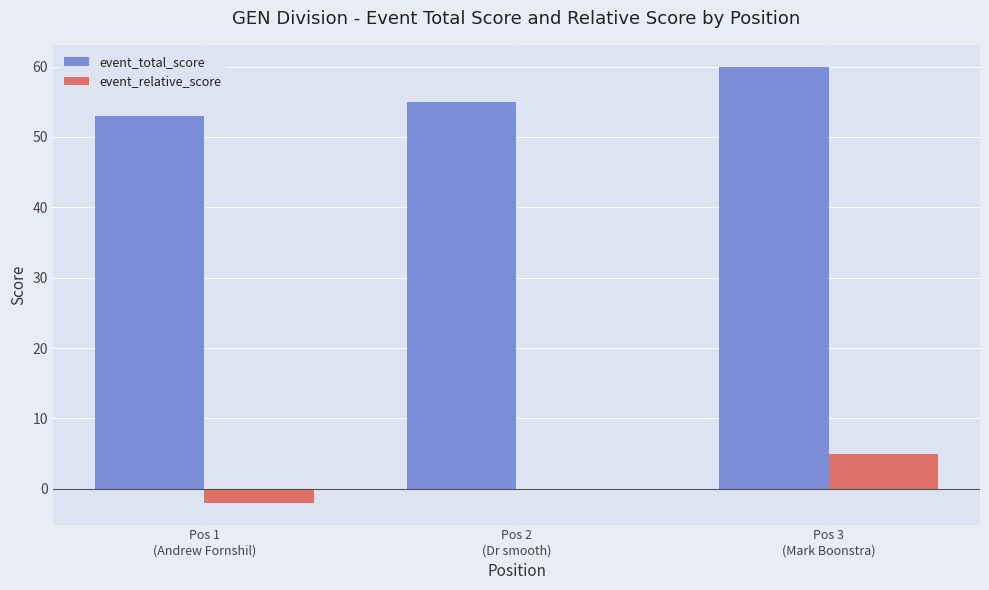

How many data points does each series have?

3